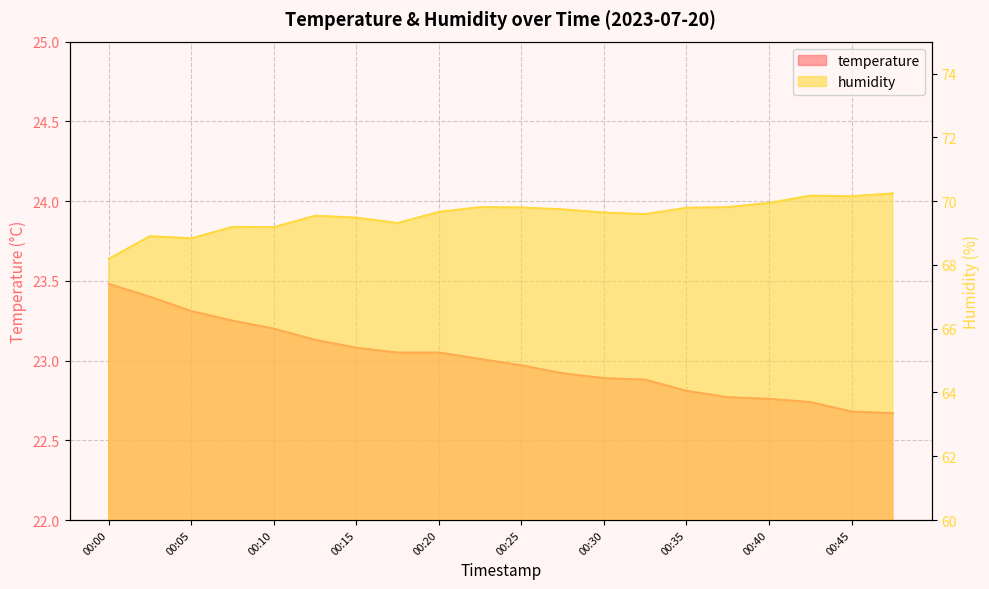

Does the chart have visible grid lines?

Yes